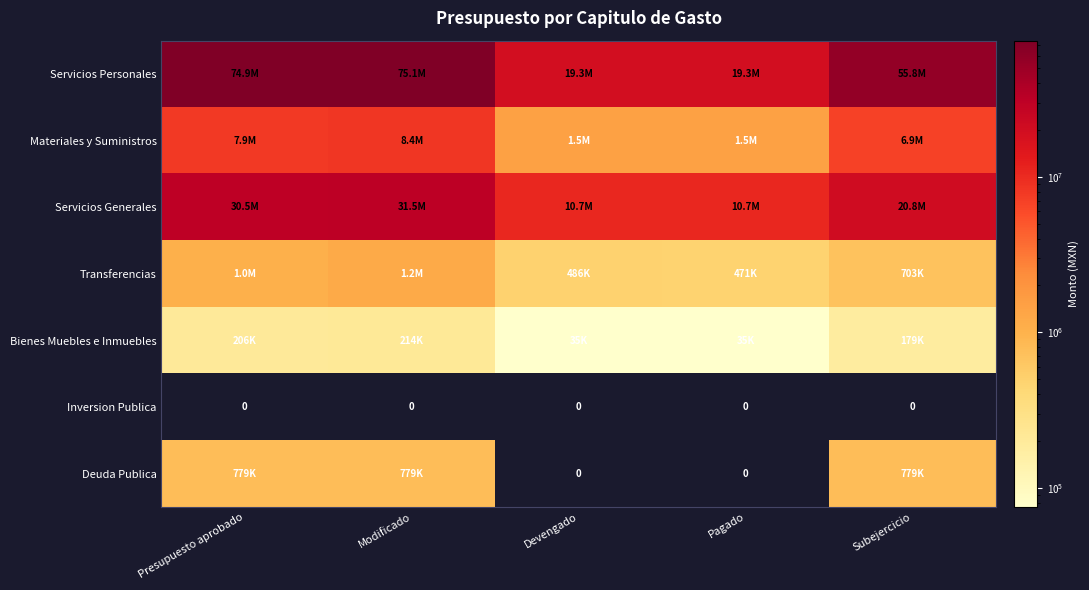

Between Modificado and Pagado, which series saw the biggest shift?

Servicios Personales